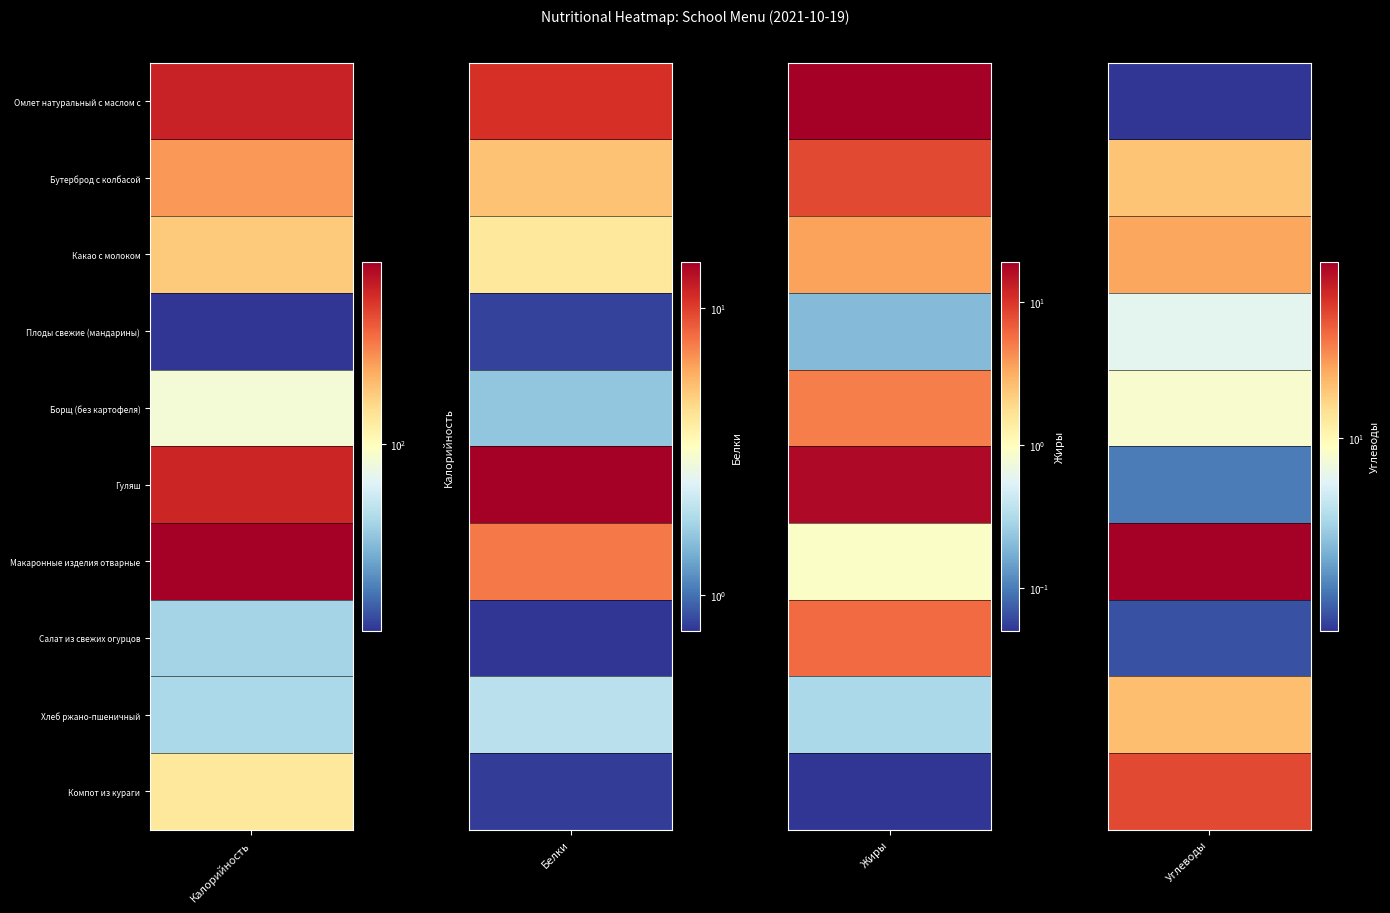

At how many categories does at least one series exceed 60?

1